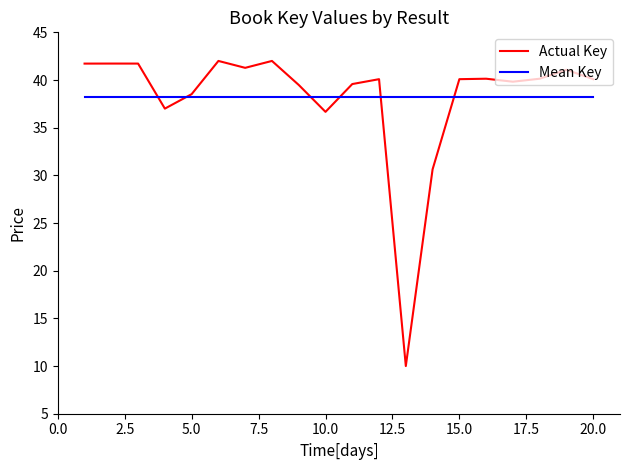

What is the smallest value displayed?

10.0